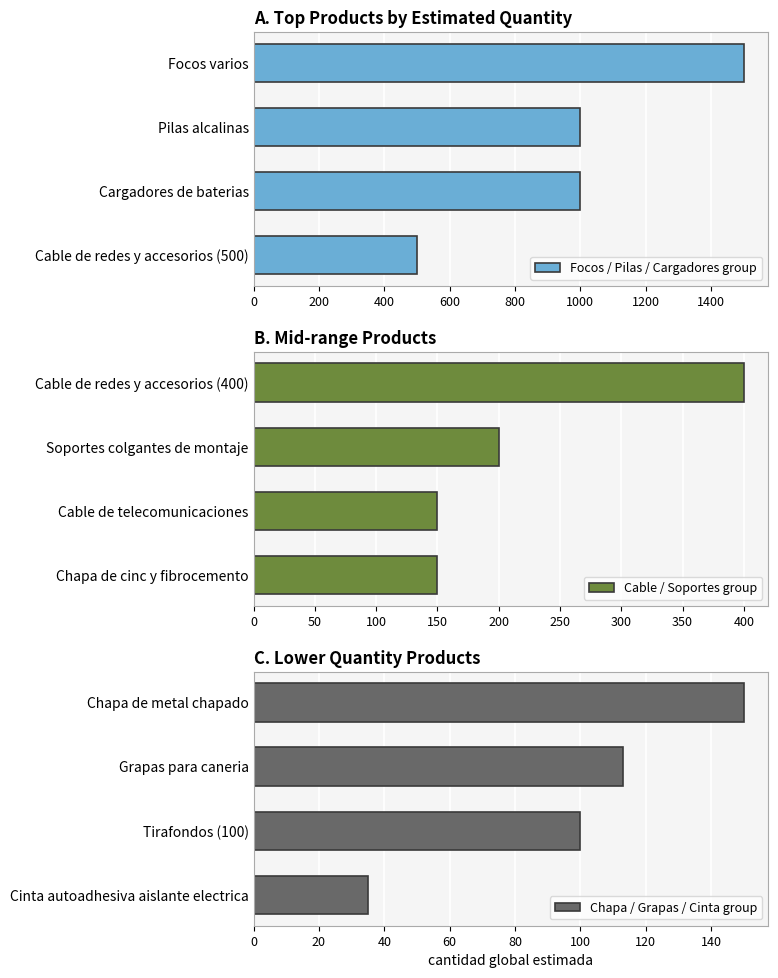

How many distinct data groups are displayed?

3